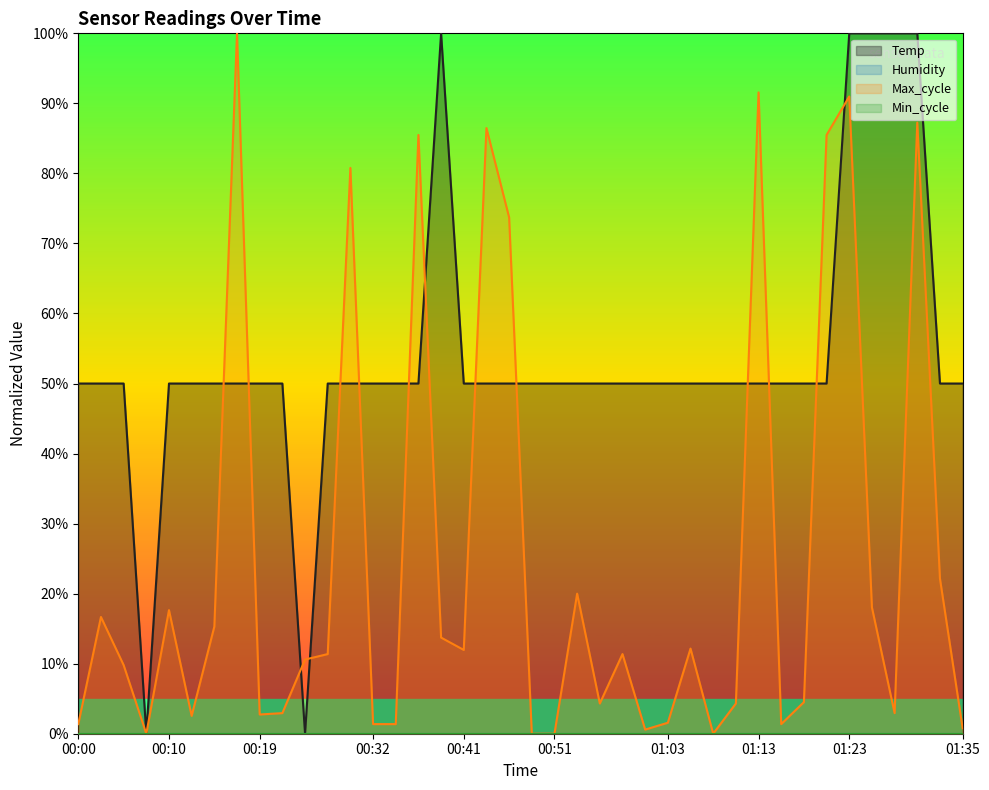

How many values in the Max_cycle series are below 11?

20